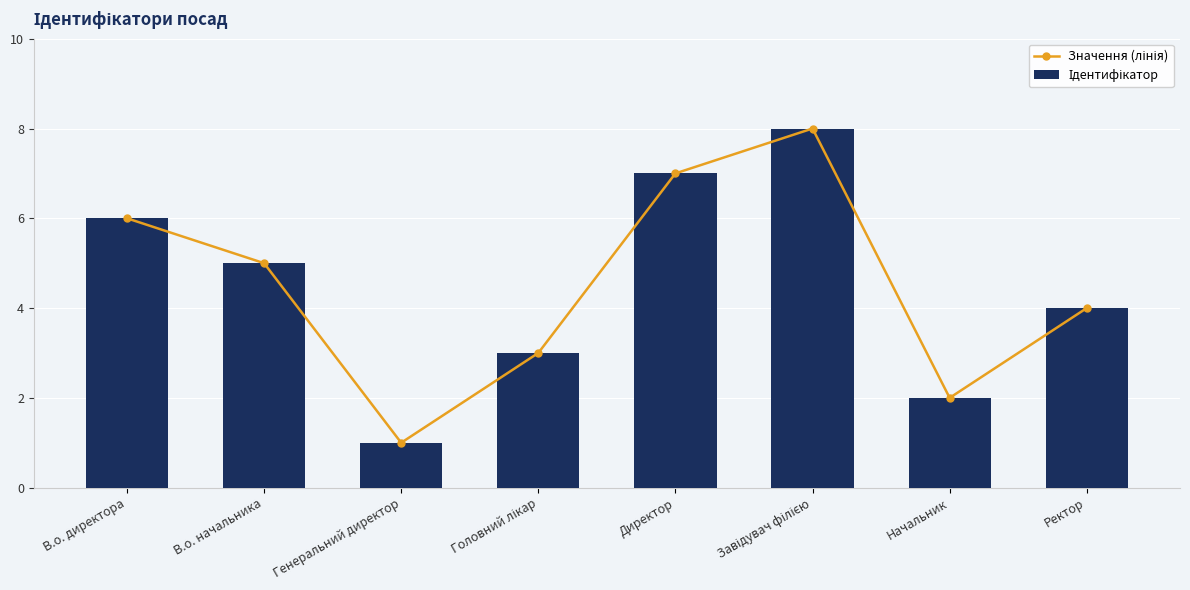

What is the sum of the Значення (лінія) values at В.о. директора and Начальник?

8